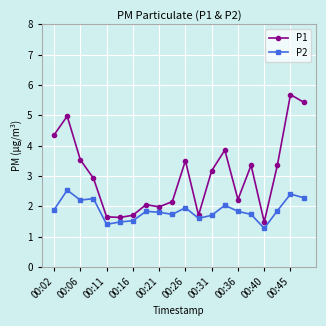

How many data points in P1 are above 3?

10